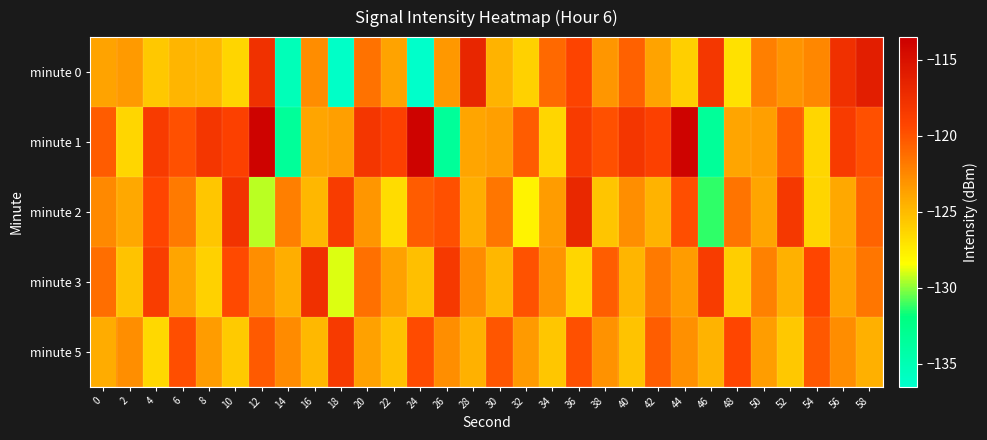

Count the number of data series in this chart.

5